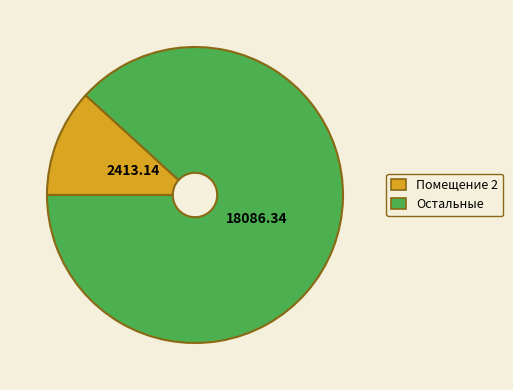

Count the number of slices in the pie.

2